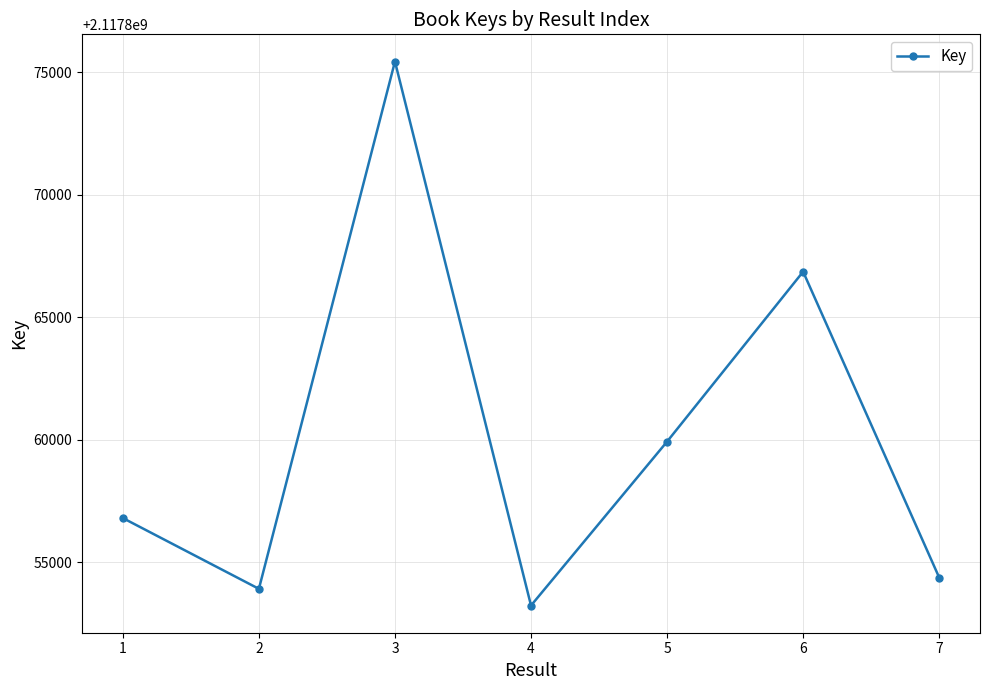

Rank the categories by value from lowest to highest.

4, 2, 7, 1, 5, 6, 3